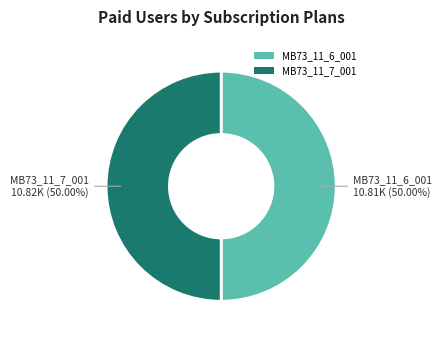

How many slices are in this pie chart?

2